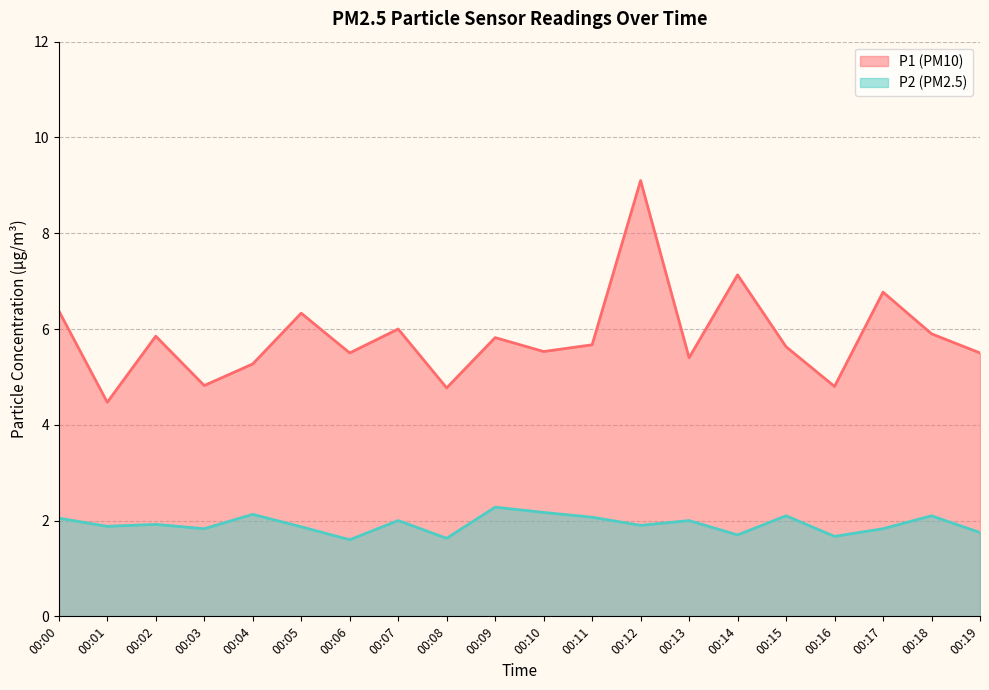

What is the difference between the P1 values at 00:01 and 00:12?

4.6